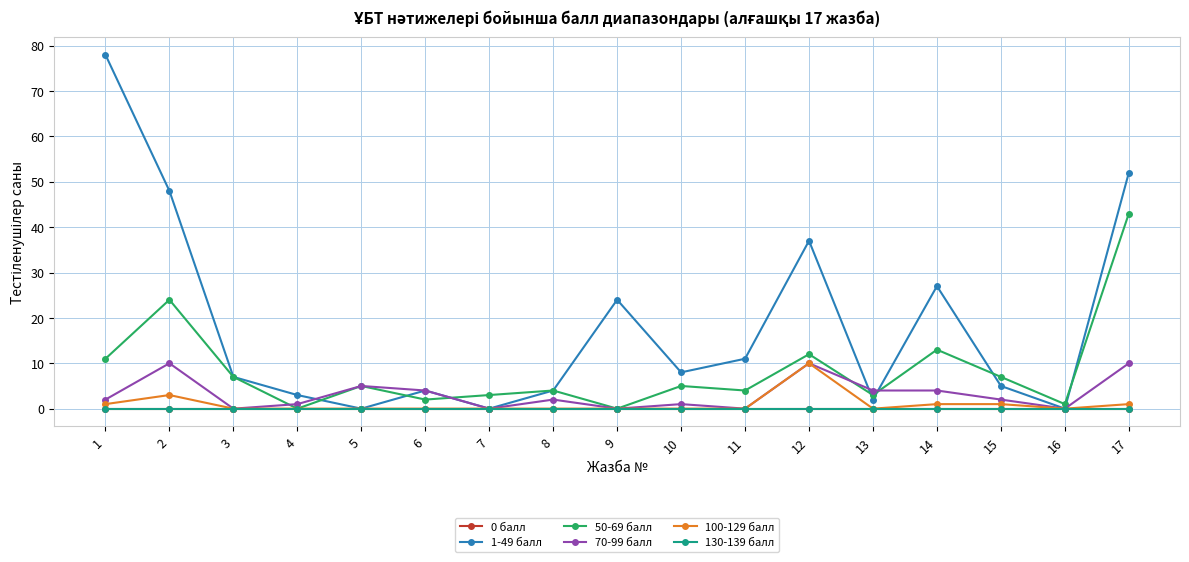

Reading left to right, list all the values displayed in this chart.

0 балл: 0	0	0	0	0	0	0	0	0	0	0	0	0	0	0	0	0
1-49 балл: 78	48	7	3	0	4	0	4	24	8	11	37	2	27	5	0	52
50-69 балл: 11	24	7	0	5	2	3	4	0	5	4	12	3	13	7	1	43
70-99 балл: 2	10	0	1	5	4	0	2	0	1	0	10	4	4	2	0	10
100-129 балл: 1	3	0	0	0	0	0	0	0	0	0	10	0	1	1	0	1
130-139 балл: 0	0	0	0	0	0	0	0	0	0	0	0	0	0	0	0	0